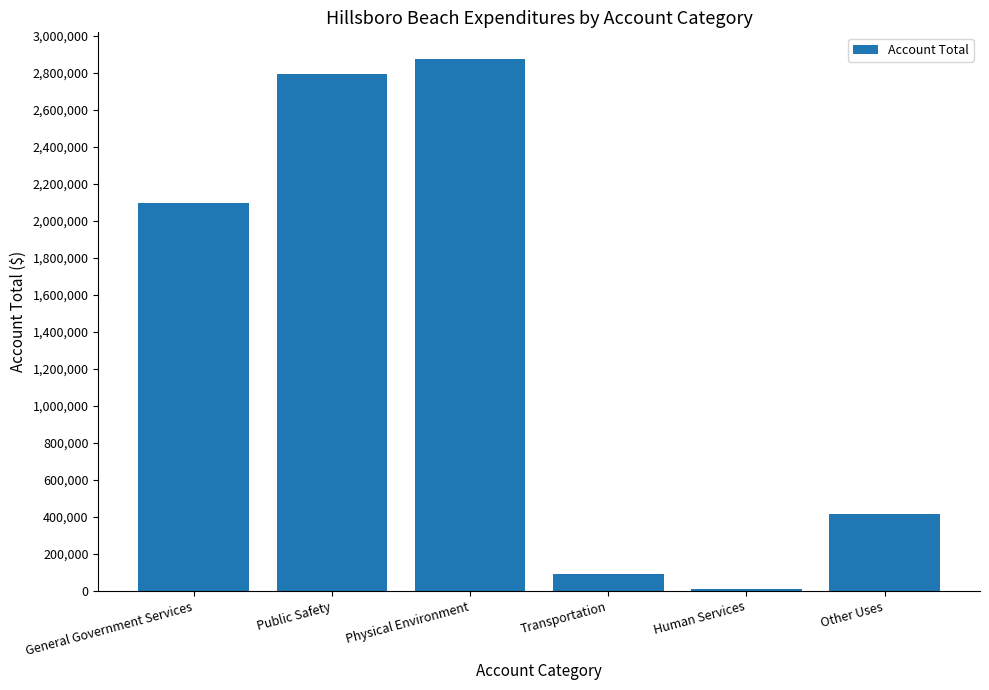

What is the value of the 1st bar from the left?

2097329